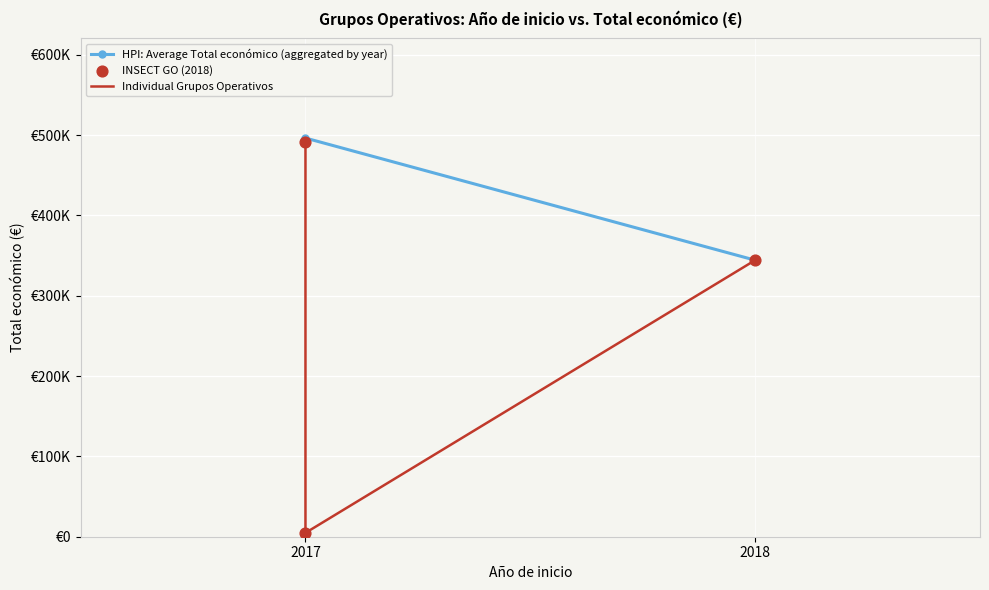

Between 2017 and 2017, which is larger?

2017